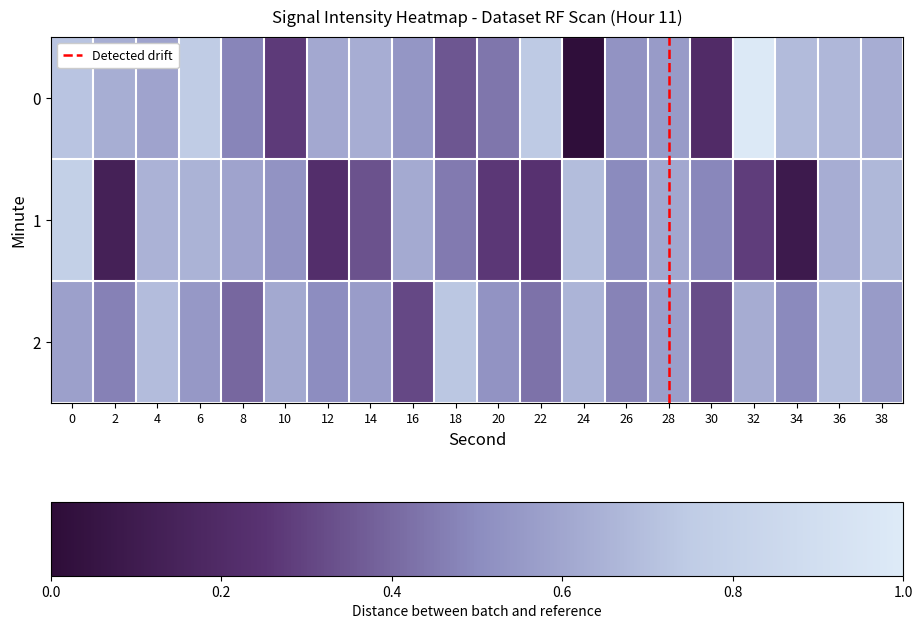

Which category has the highest value in the 0 series?

32